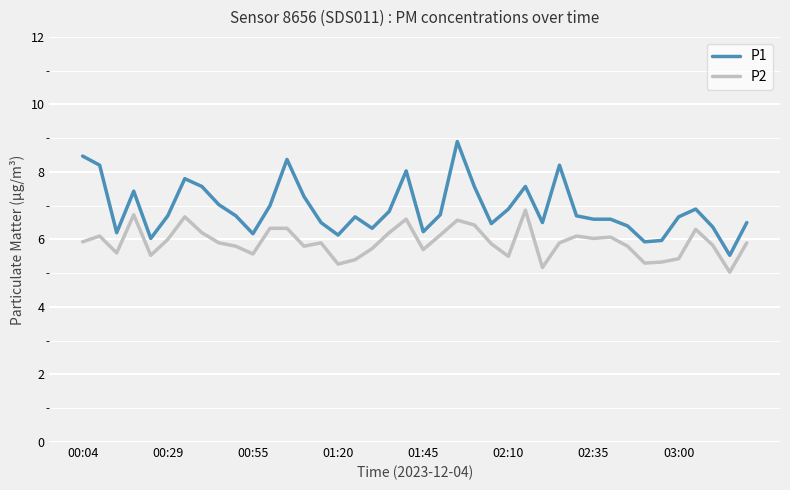

What is the highest value of the P2 series?

6.9